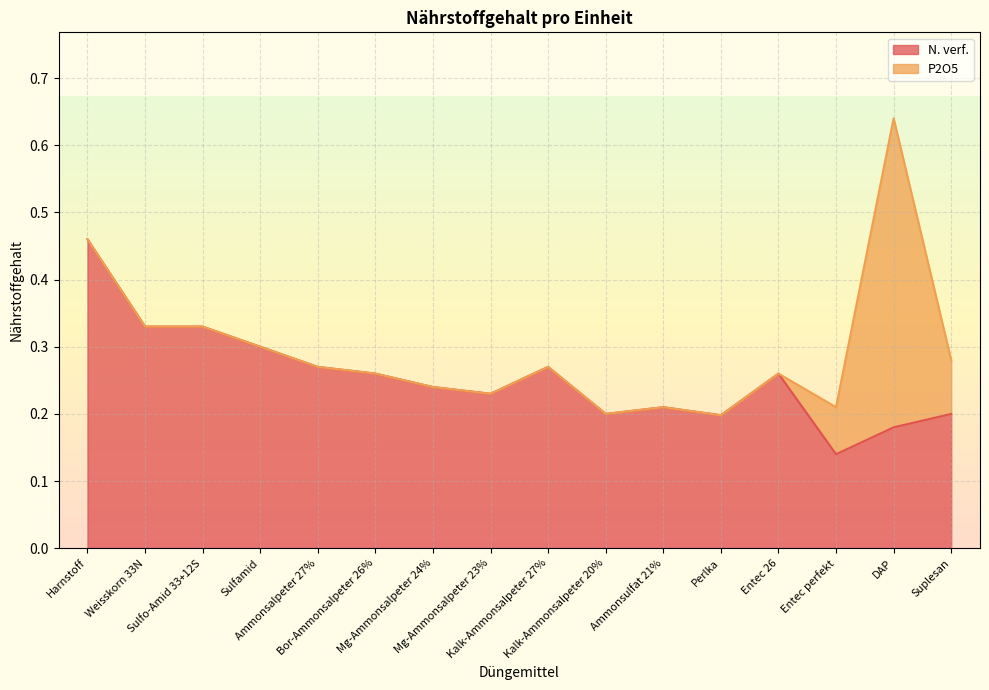

What is the sum of all values?

4.1